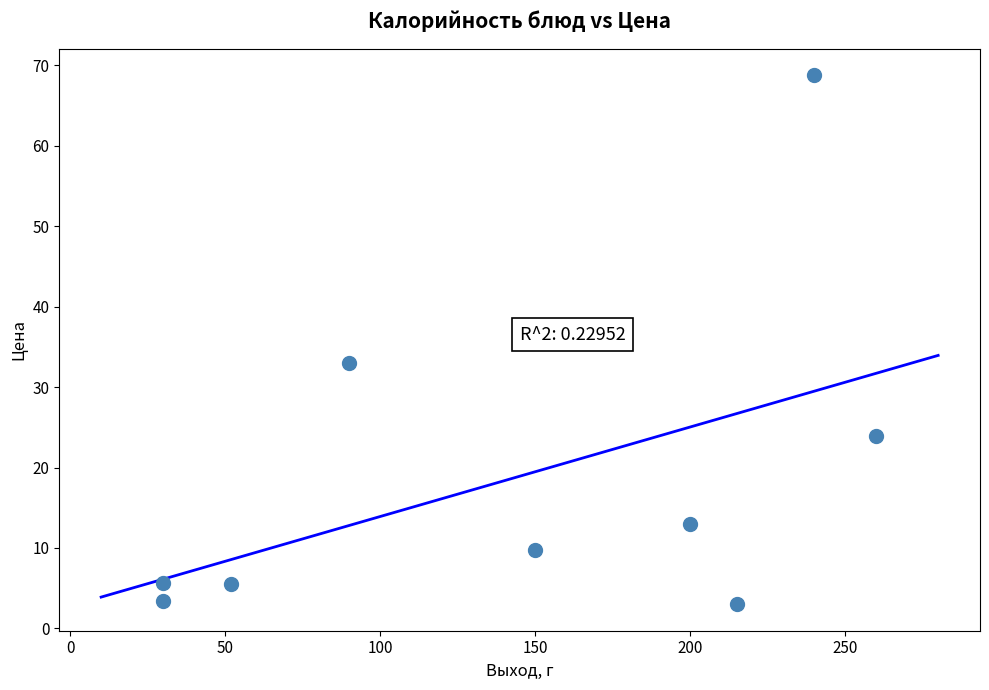

What Y value in the scatter plot is closest to 35?

33.0